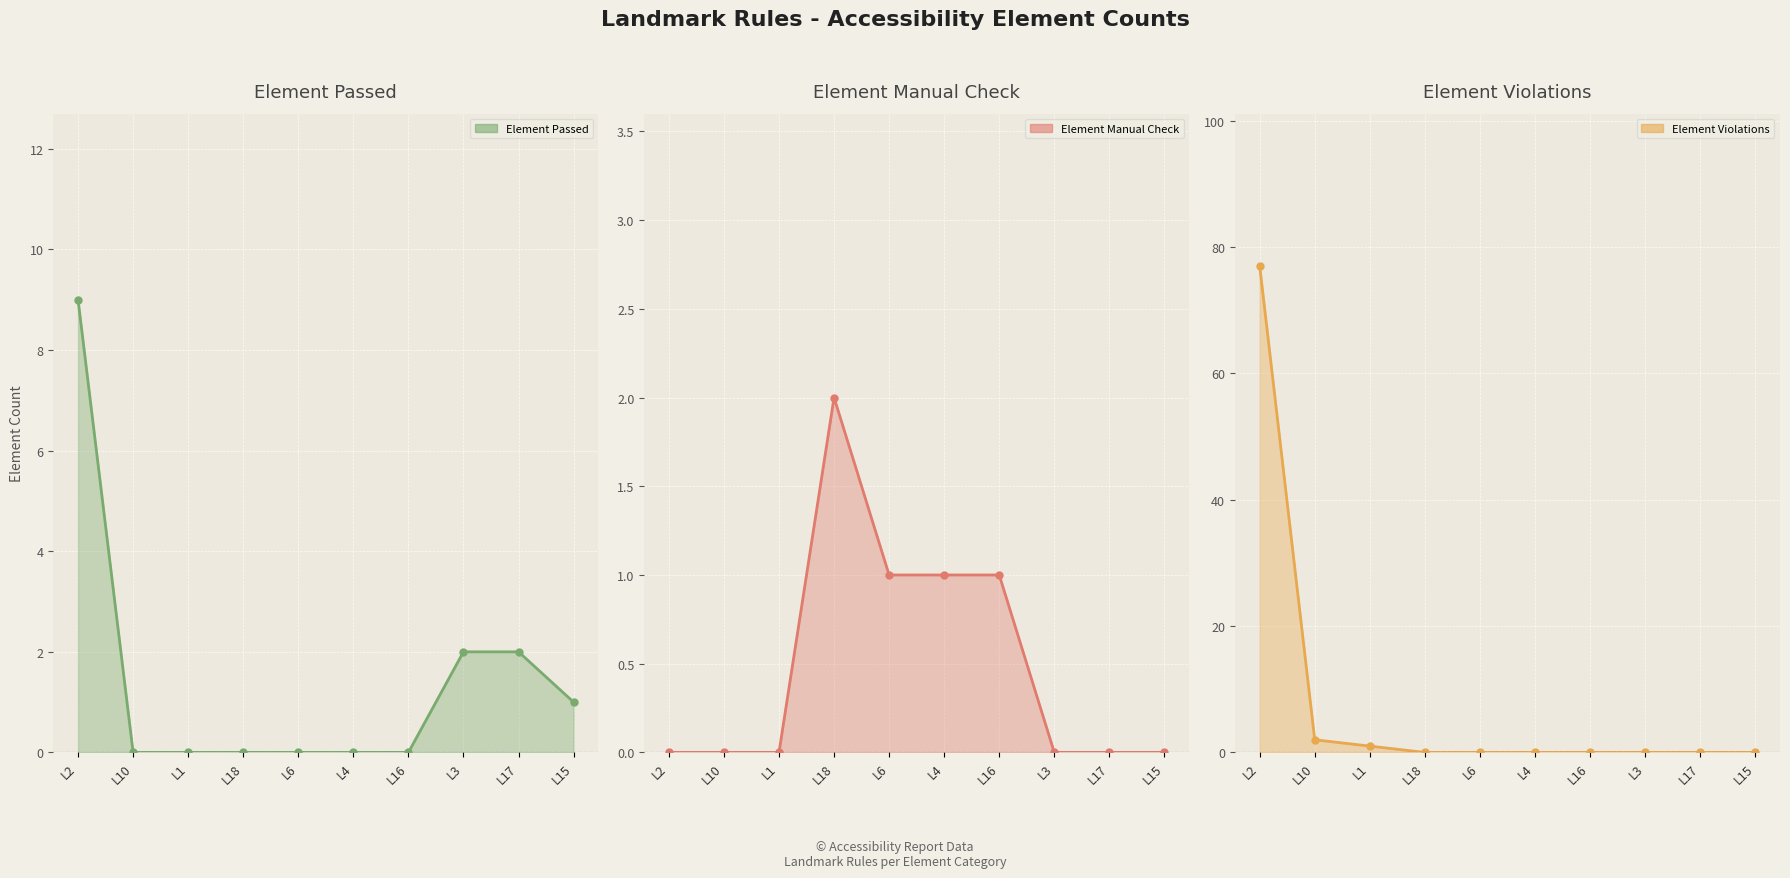

What is the label of the 10th point from the right?

L2